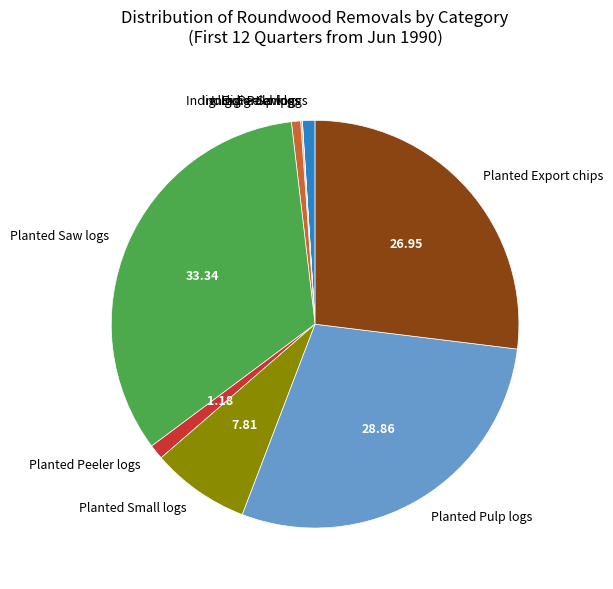

Do Indig. Saw logs and Planted Pulp logs together represent more than half of the pie?

No